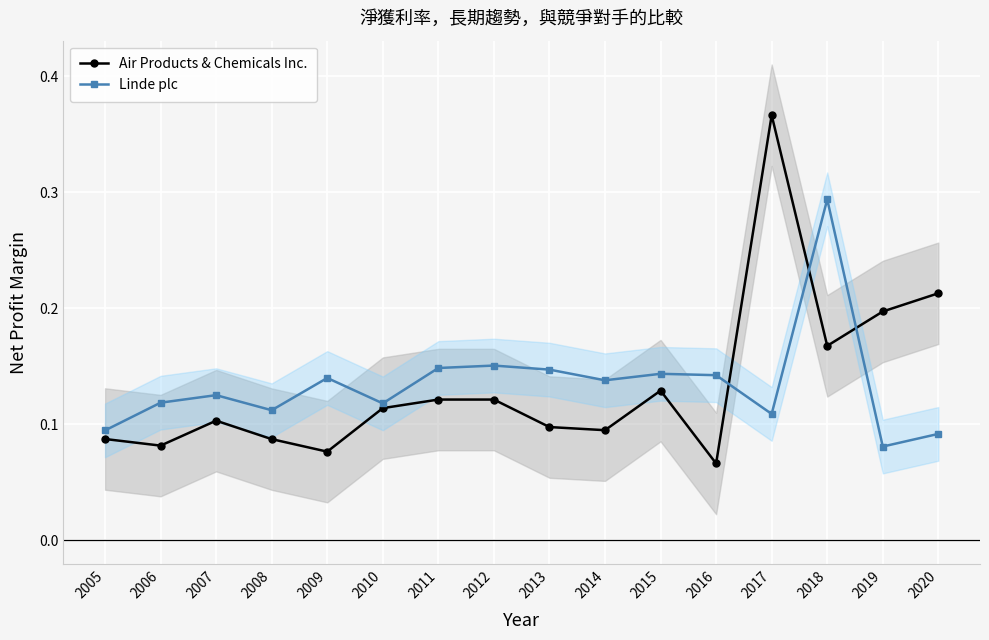

How many data points does each series have?

16